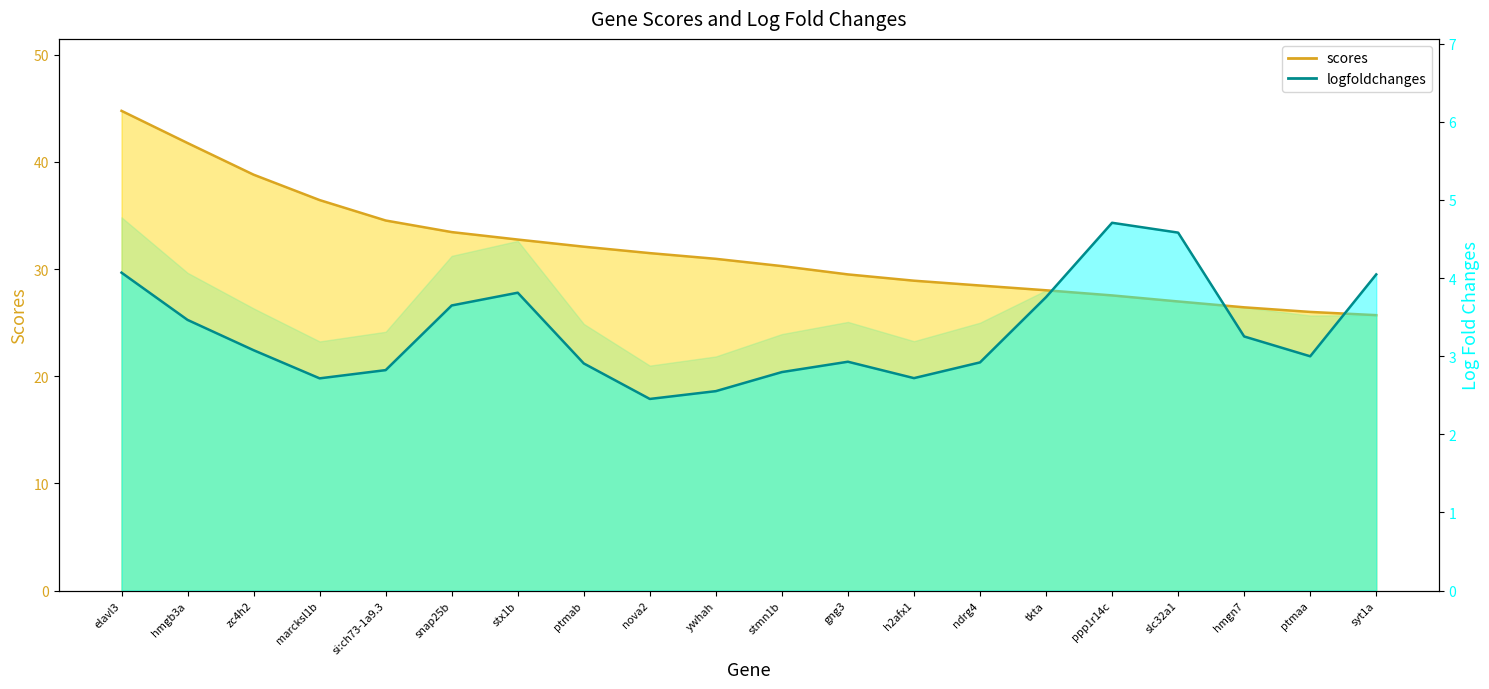

What is the change in value from slc32a1 to hmgn7?

-0.5